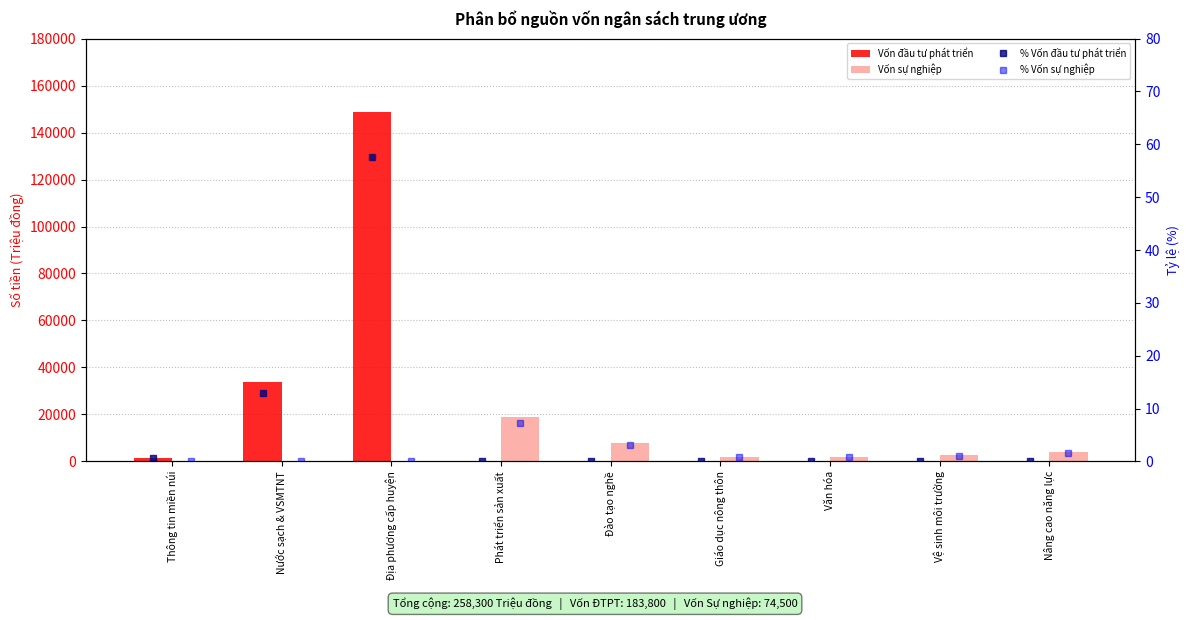

At how many categories does at least one series exceed 50120?

1